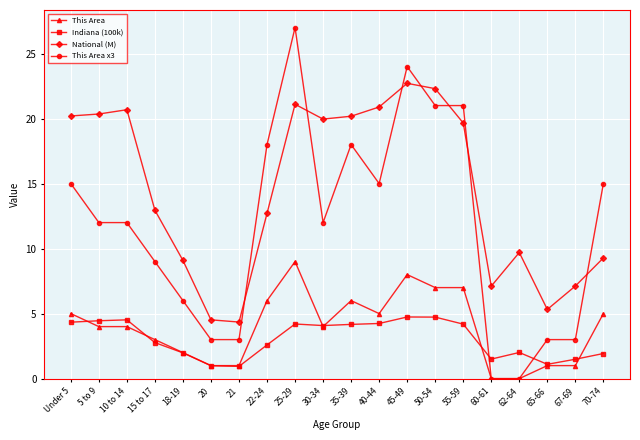

True or false: This Area x3 has more than 1 interior local peaks.

True